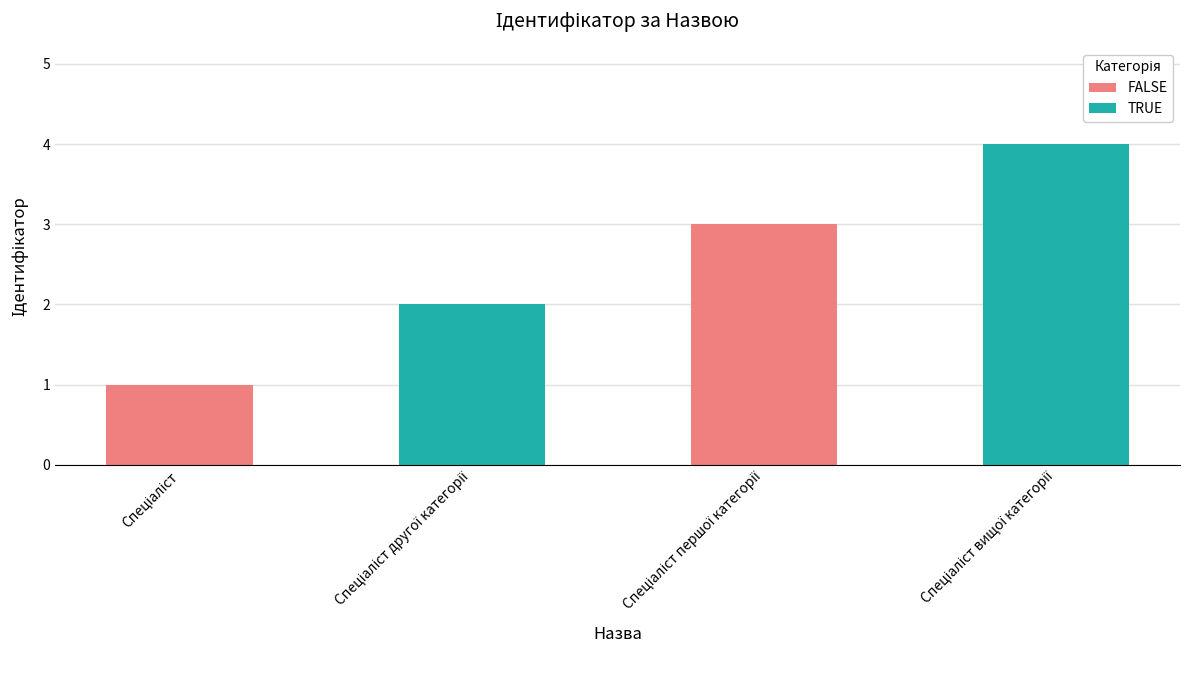

How many data points does each series have?

4